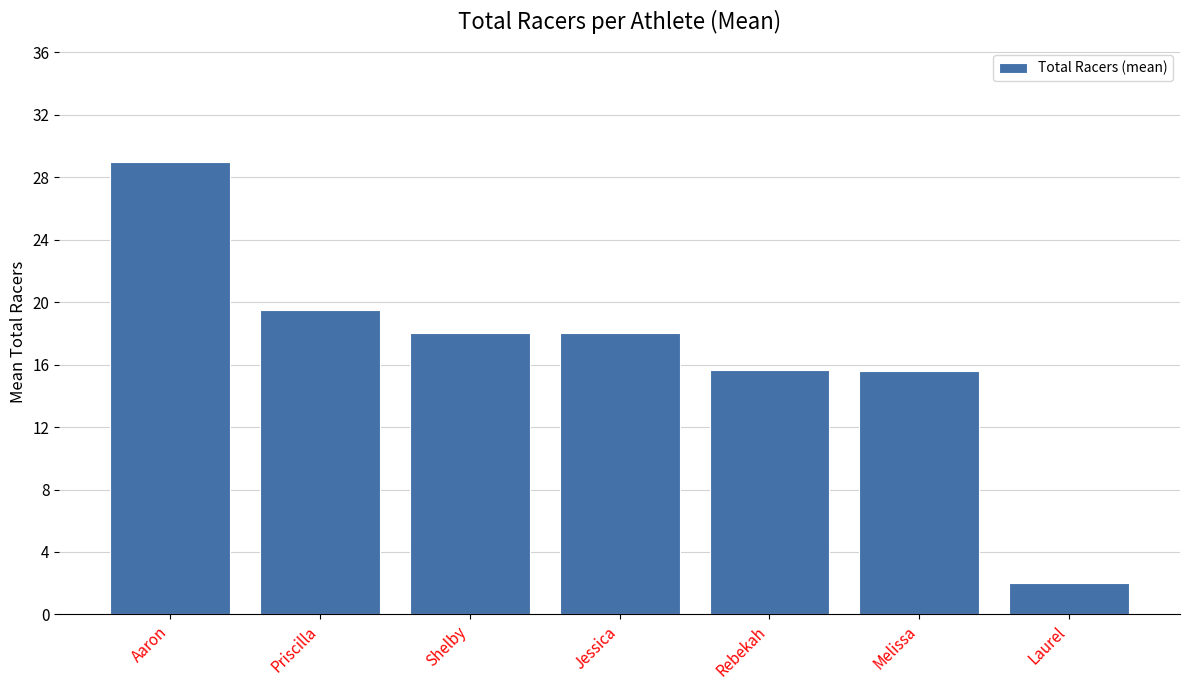

Is it true that the value at Melissa is 25.9?

False